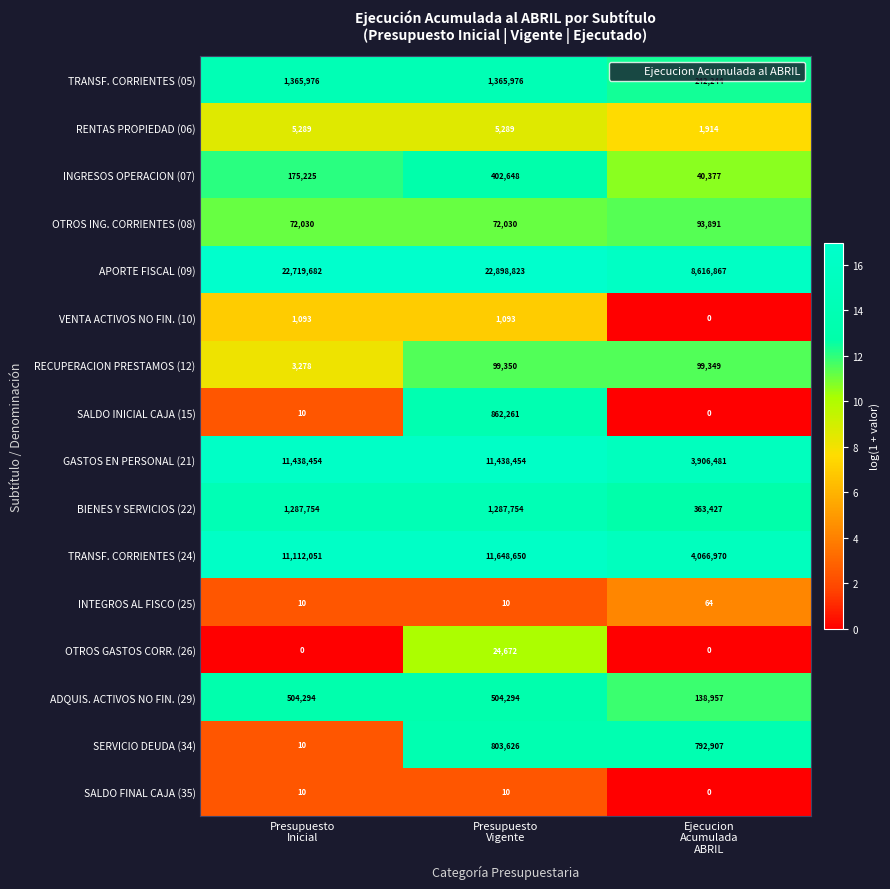

Which series has the largest range (max minus min)?

APORTE FISCAL (09)